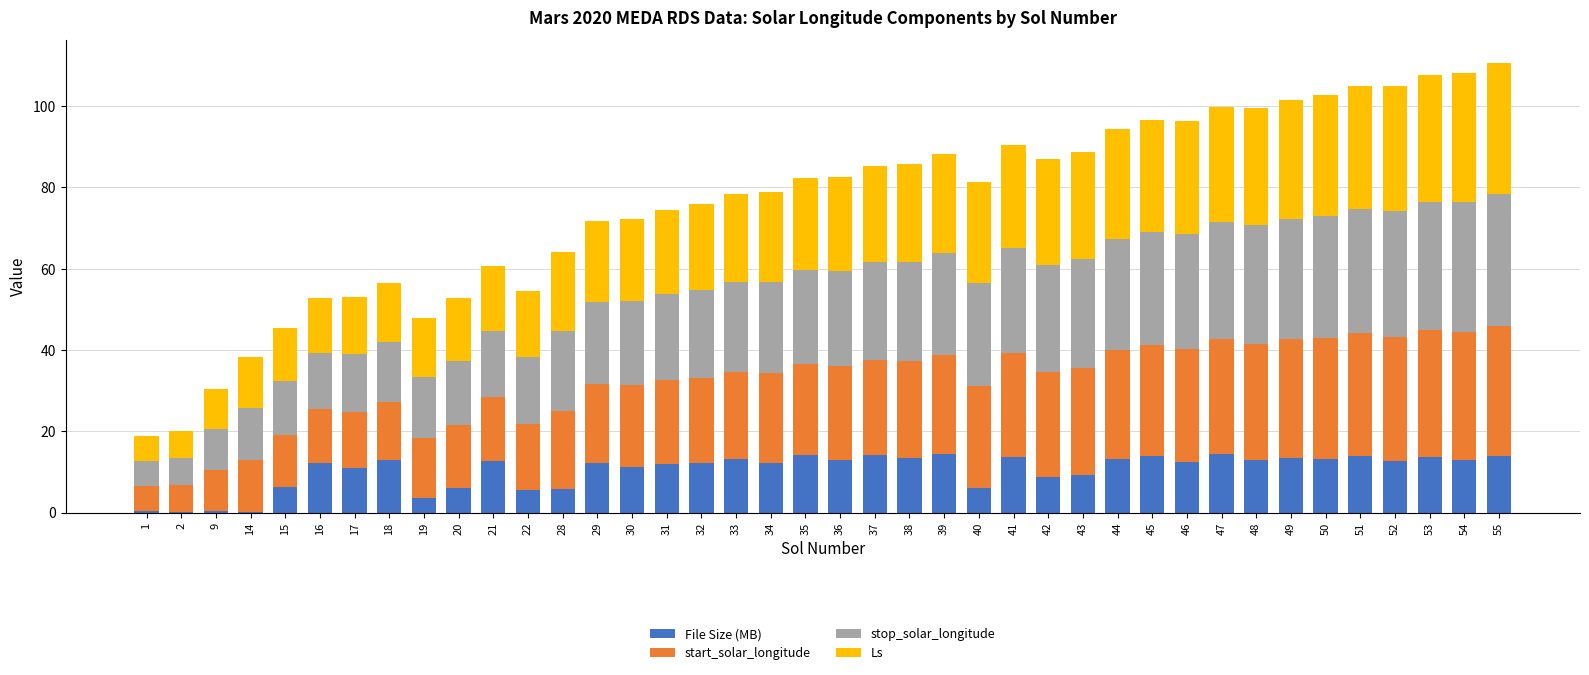

What is the total value across all series at 55?

110.7